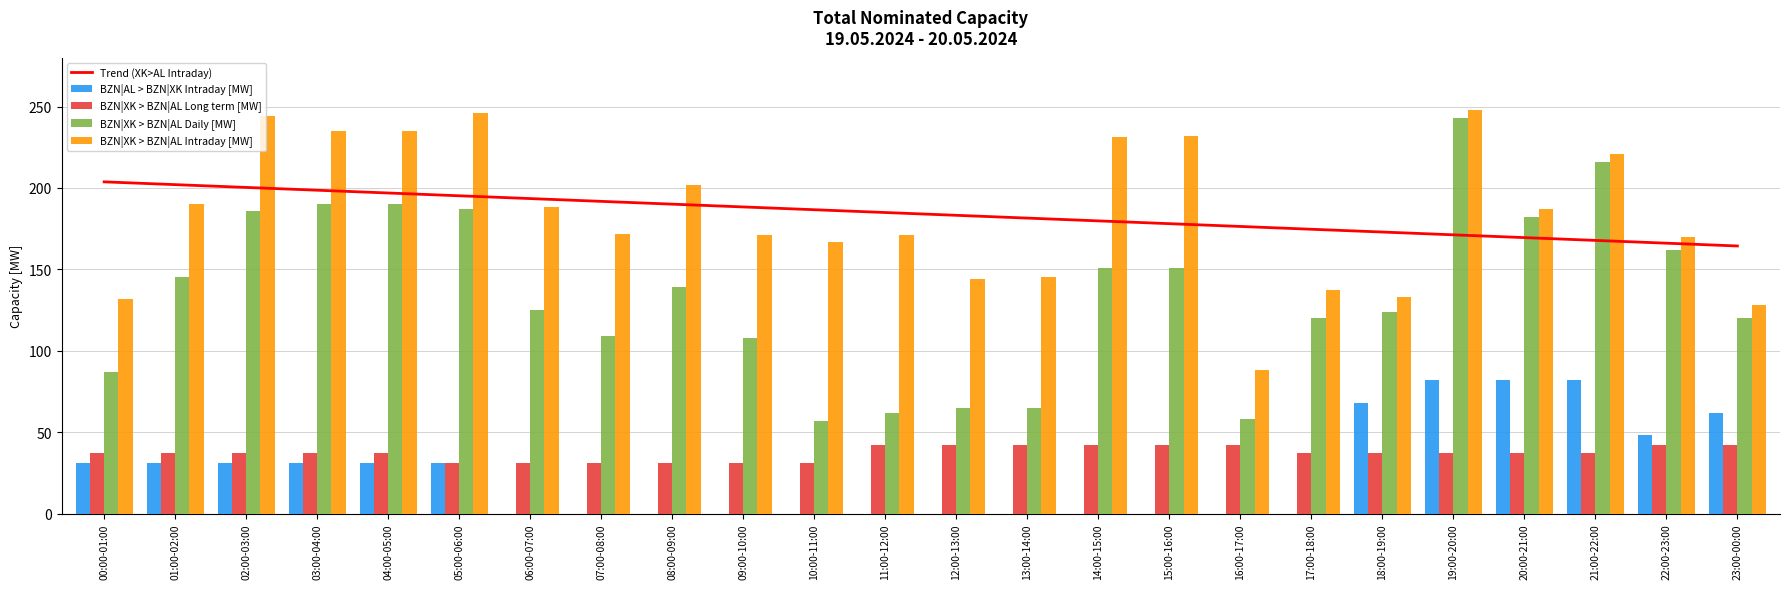

How many groups of bars are there?

24